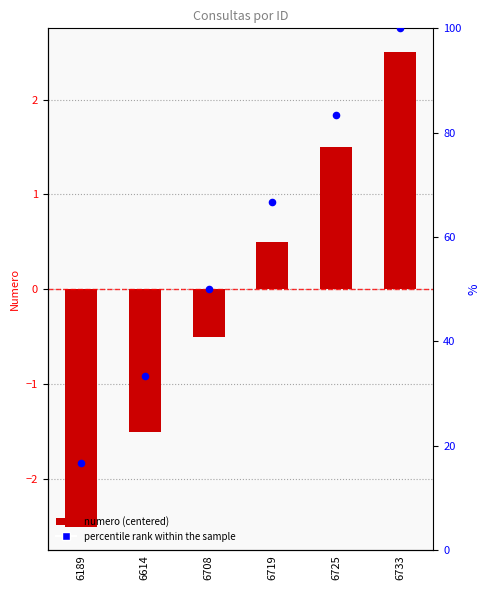

Which series has the largest total across all categories?

percentile rank within the sample